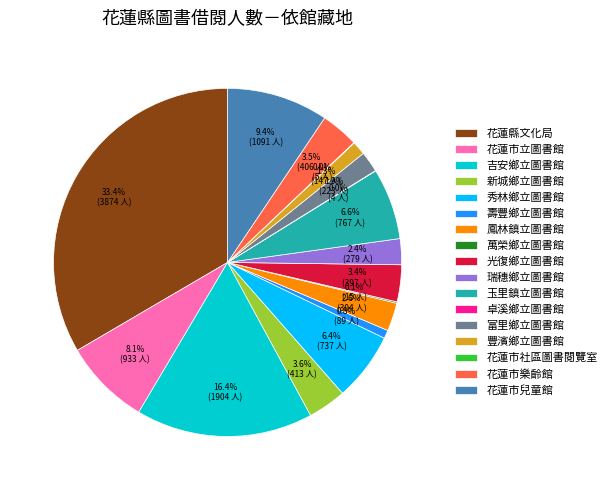

Between 花蓮縣文化局 and 壽豐鄉立圖書館, which is larger?

花蓮縣文化局